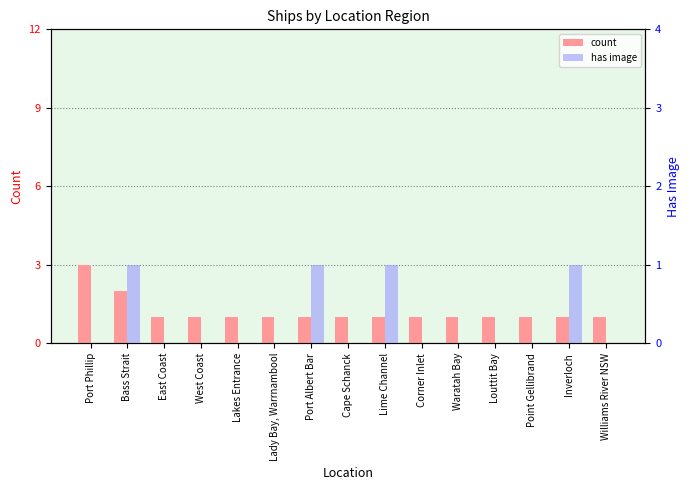

Rank the categories by has image value from highest to lowest.

Bass Strait, Port Albert Bar, Lime Channel, Inverloch, Port Phillip, East Coast, West Coast, Lakes Entrance, Lady Bay, Warrnambool, Cape Schanck, Corner Inlet, Waratah Bay, Louttit Bay, Point Gellibrand, Williams River NSW